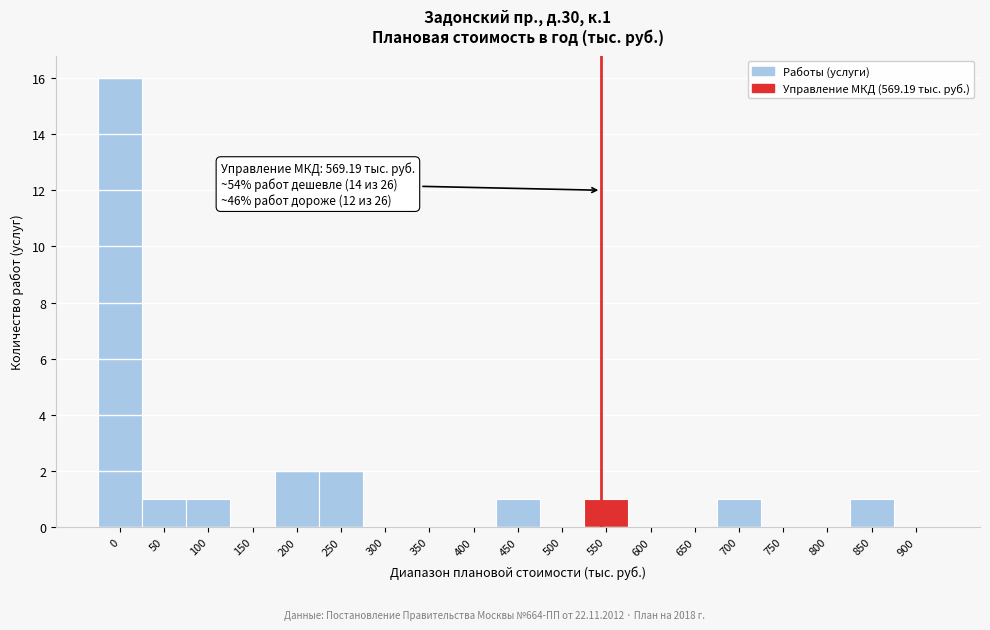

Reading left to right, list all the values displayed in this chart.

0=16	50=1	100=1	150=0	200=2	250=2	300=0	350=0	400=0	450=1	500=0	550=1	600=0	650=0	700=1	750=0	800=0	850=1	900=0